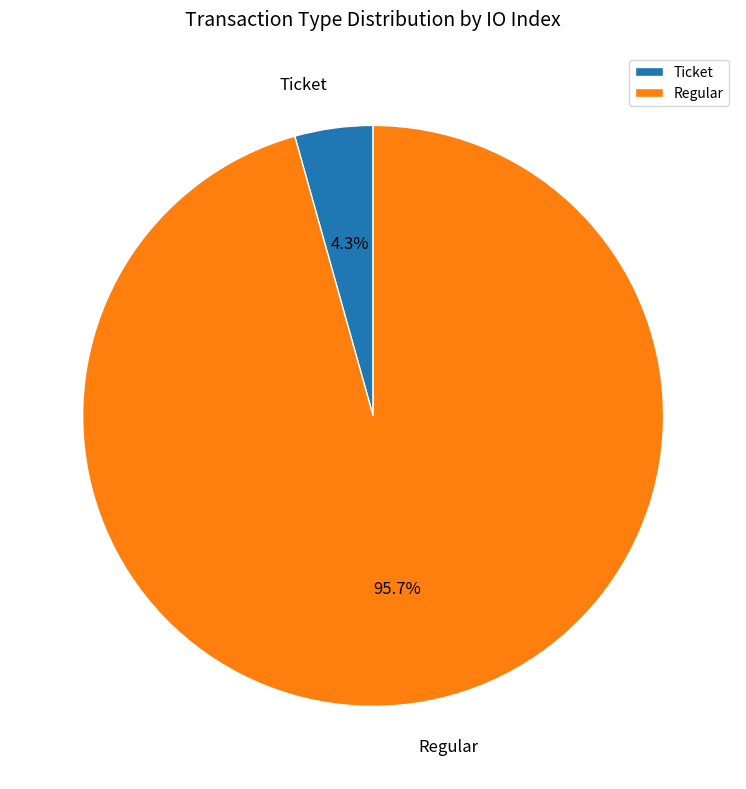

Rank the categories by value from lowest to highest.

Ticket, Regular